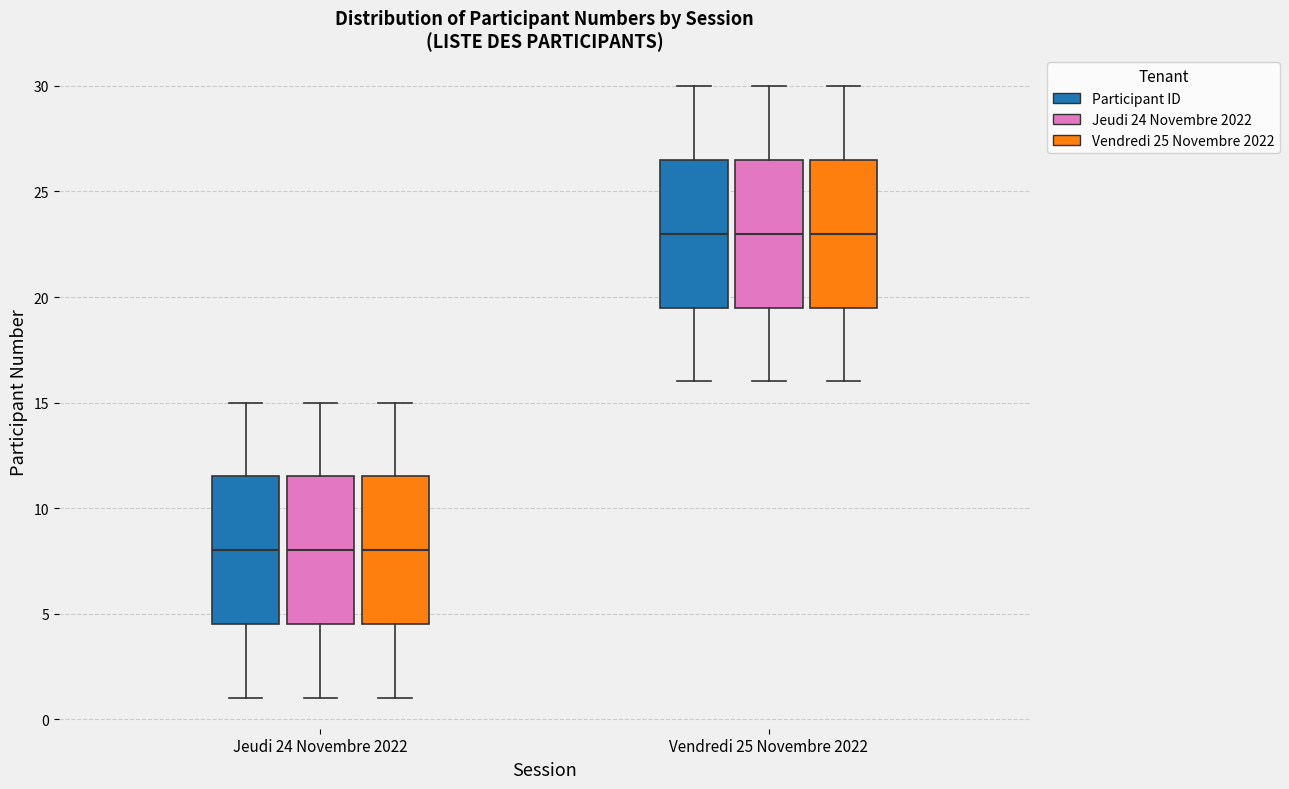

Reading left to right, read every box against the y-axis: the position of its median line, the range the box covers, and the ends of its whiskers. The values are not printed on the chart, so give them approximately, as read against the axis.

Jeudi 24 Novembre 2022 (Participant ID): median 8.0, box 4.5 to 11.5, whiskers 1.0 to 15.0
Jeudi 24 Novembre 2022 (Jeudi 24 Novembre 2022): median 8.0, box 4.5 to 11.5, whiskers 1.0 to 15.0
Jeudi 24 Novembre 2022 (Vendredi 25 Novembre 2022): median 8.0, box 4.5 to 11.5, whiskers 1.0 to 15.0
Vendredi 25 Novembre 2022 (Participant ID): median 23.0, box 19.5 to 26.5, whiskers 16.0 to 30.0
Vendredi 25 Novembre 2022 (Jeudi 24 Novembre 2022): median 23.0, box 19.5 to 26.5, whiskers 16.0 to 30.0
Vendredi 25 Novembre 2022 (Vendredi 25 Novembre 2022): median 23.0, box 19.5 to 26.5, whiskers 16.0 to 30.0